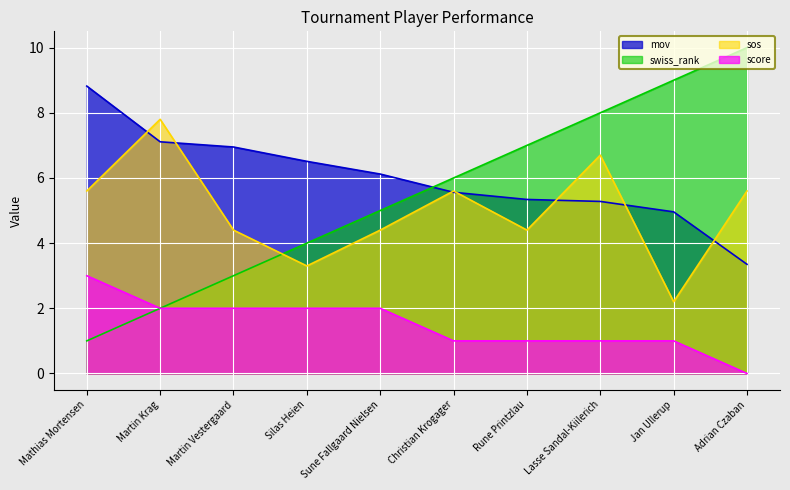

True or false: score and swiss_rank intersect in this chart.

False